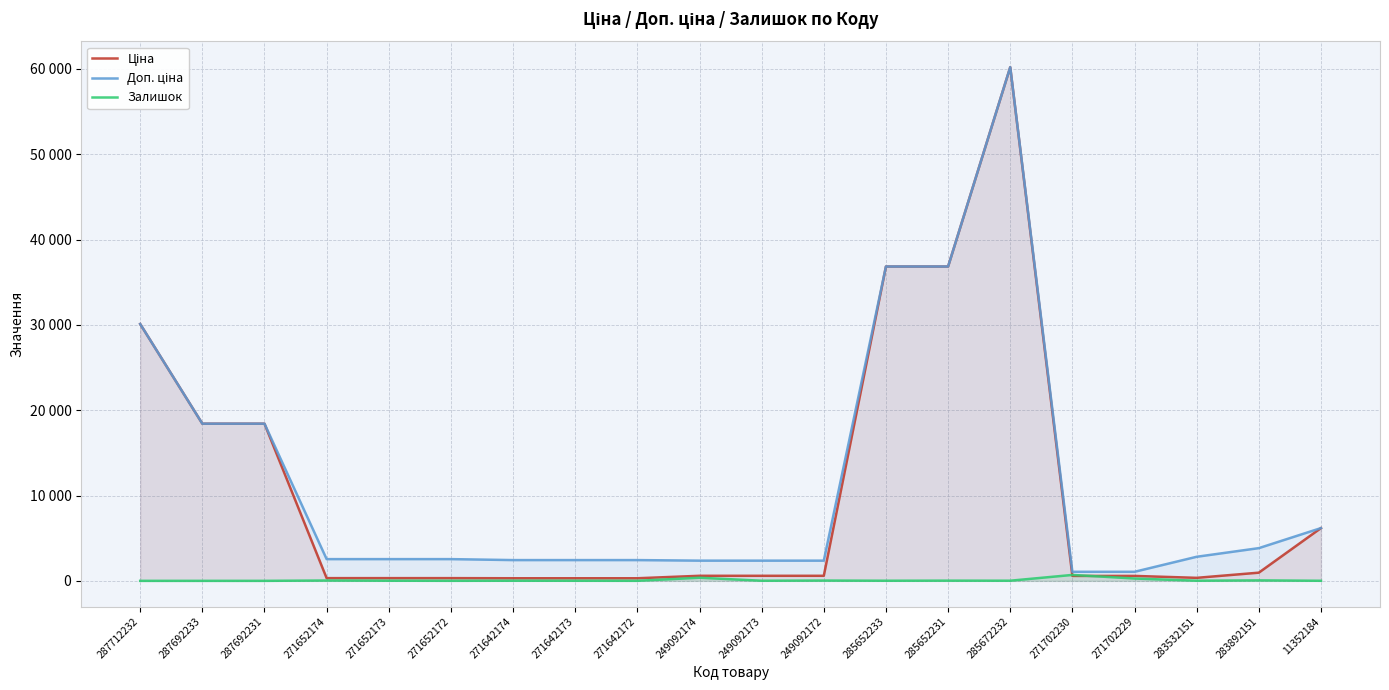

What are all the series names shown in the legend?

Ціна, Доп. ціна, Залишок